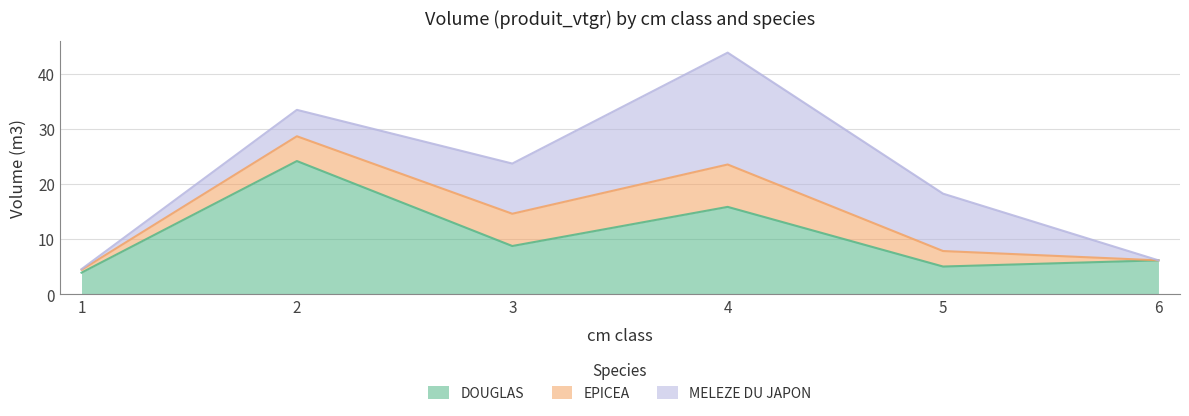

Which series changed the most between 2 and 3?

DOUGLAS